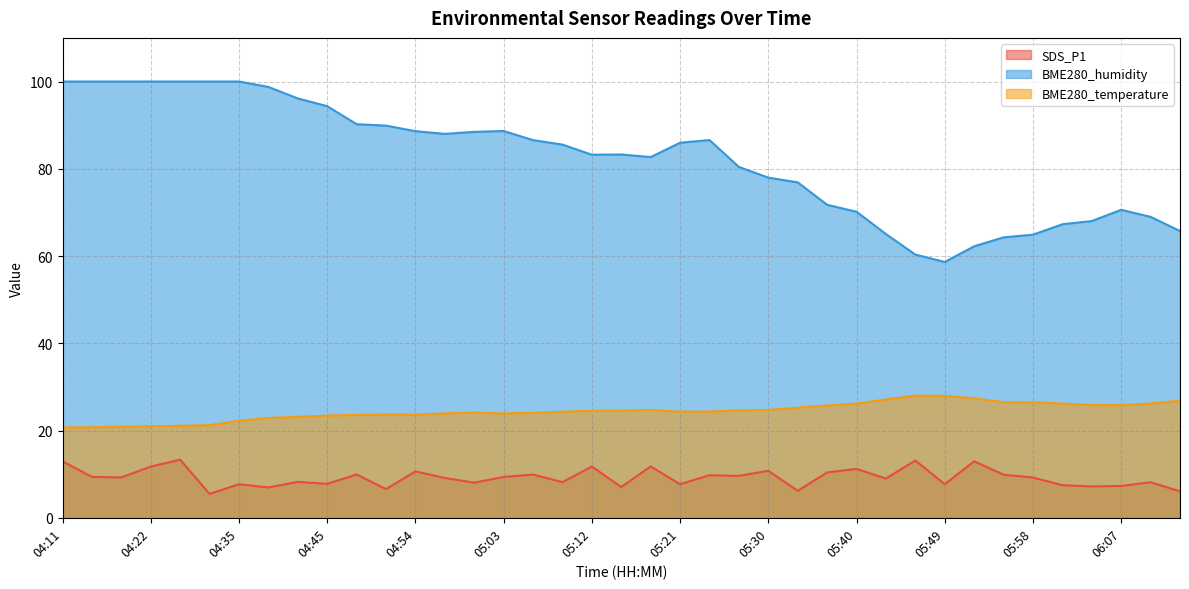

What is the lowest value of the BME280_temperature series?

20.7